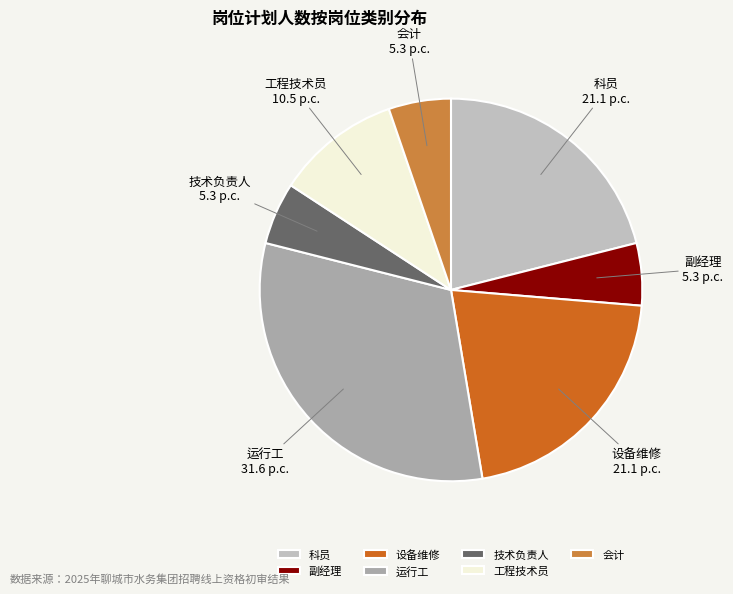

Between 会计 5.3 p.c. and 科员 21.1 p.c., which is larger?

科员 21.1 p.c.